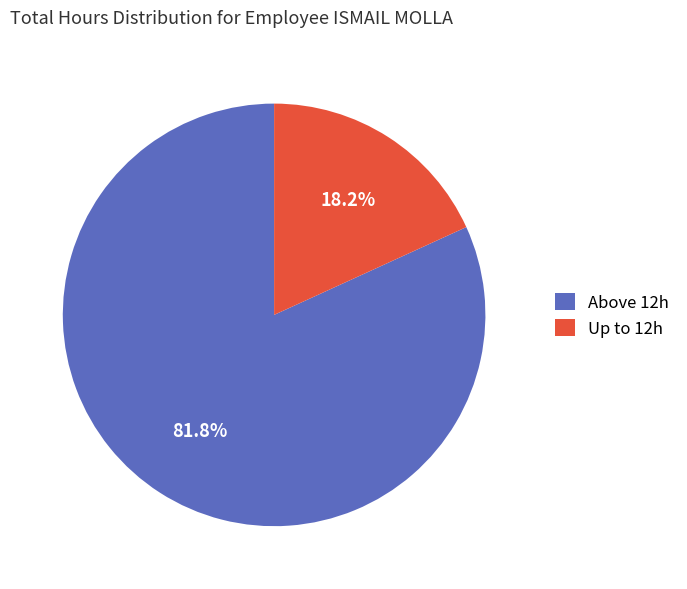

Combined, what portion of the pie is Up to 12h and Above 12h?

100.0%